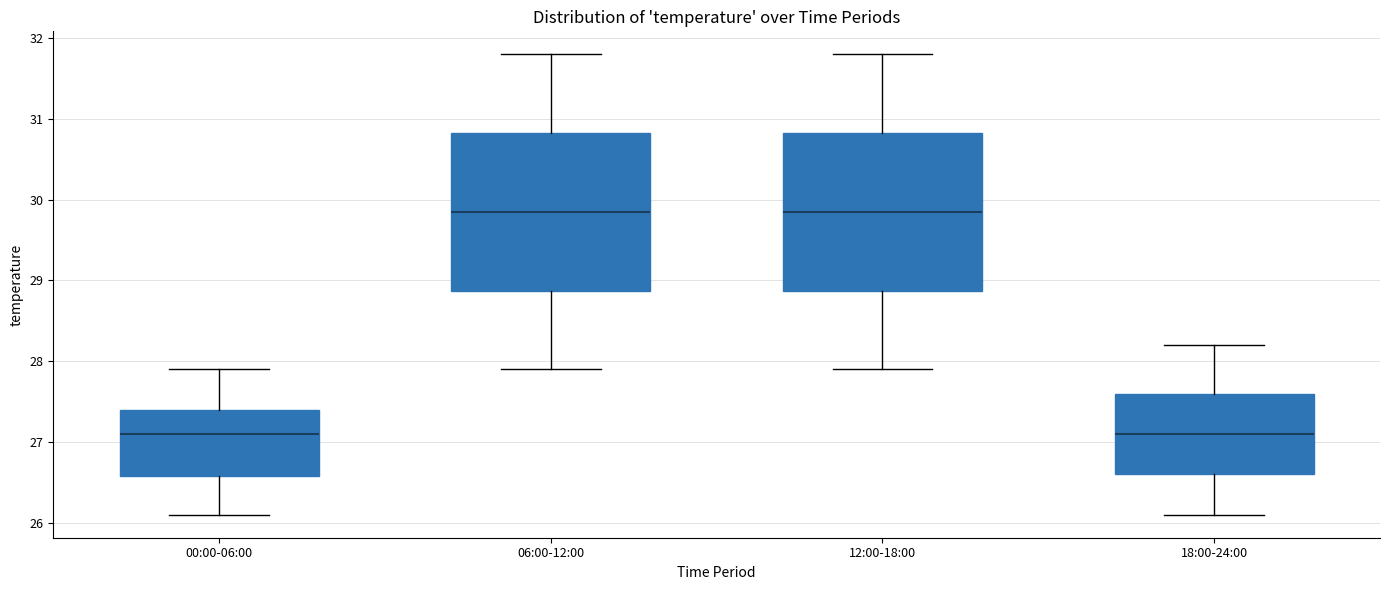

Reading left to right, transcribe this box plot: for each box, give where its median line is, the range the box spans, and where its two whiskers end, as read against the y-axis. The values are not printed on the chart, so give them approximately, as read against the axis.

00:00-06:00: median 27.1, box 26.6 to 27.4, whiskers 26.1 to 27.9
06:00-12:00: median 29.9, box 28.9 to 30.8, whiskers 27.9 to 31.8
12:00-18:00: median 29.9, box 28.9 to 30.8, whiskers 27.9 to 31.8
18:00-24:00: median 27.1, box 26.6 to 27.6, whiskers 26.1 to 28.2